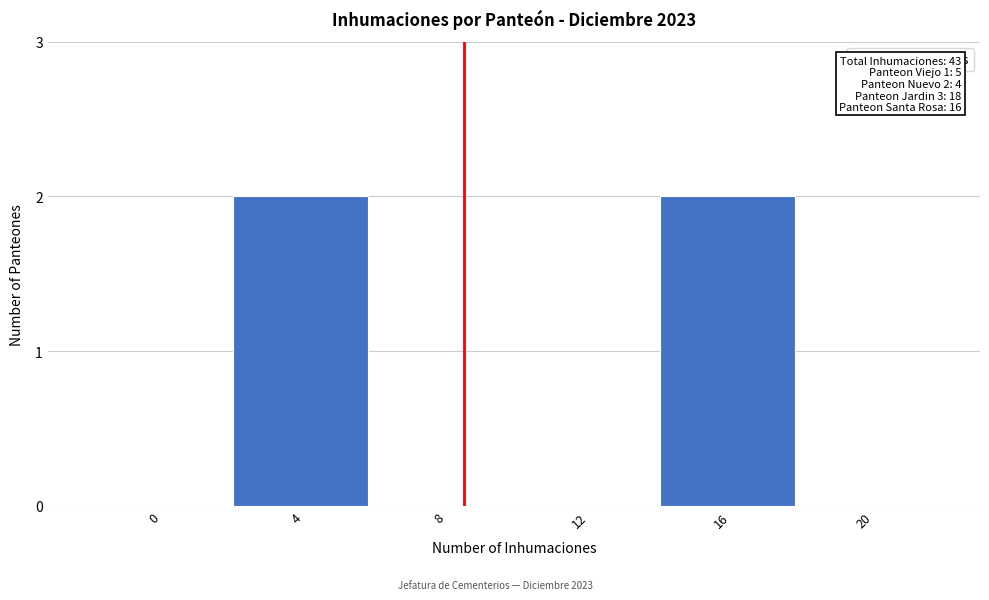

Reading right to left, list all the values displayed in this chart.

20=0	16=2	12=0	8=0	4=2	0=0